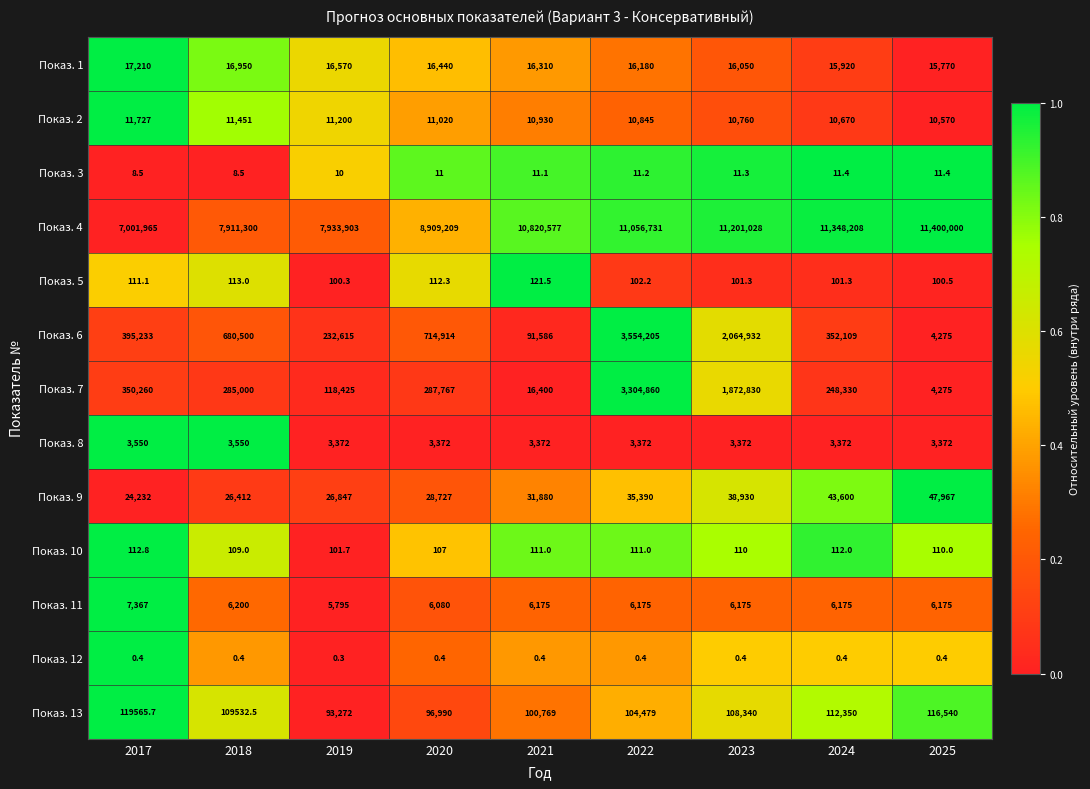

Rank the series by their maximum value, from lowest to highest.

Показ. 12, Показ. 3, Показ. 10, Показ. 5, Показ. 8, Показ. 11, Показ. 2, Показ. 1, Показ. 9, Показ. 13, Показ. 7, Показ. 6, Показ. 4